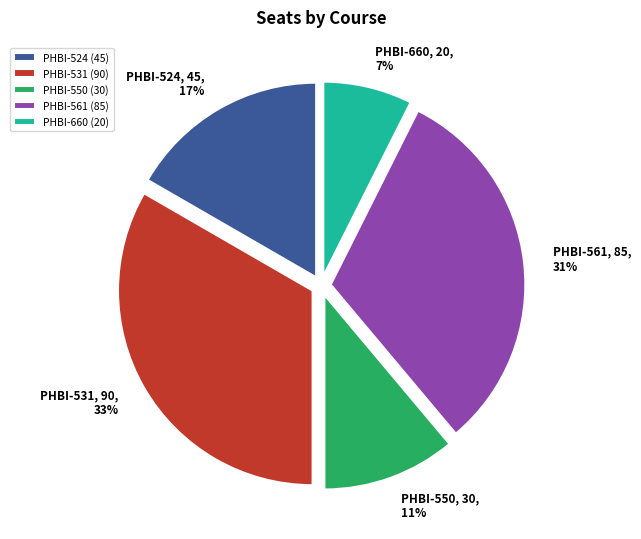

What is the largest slice in the pie chart?

PHBI-531